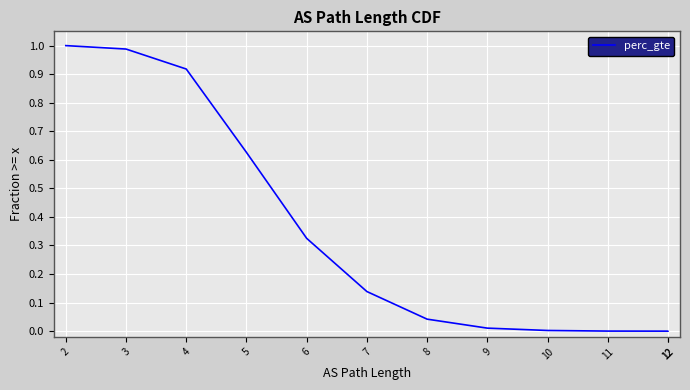

What is the maximum value shown in the chart?

1.0